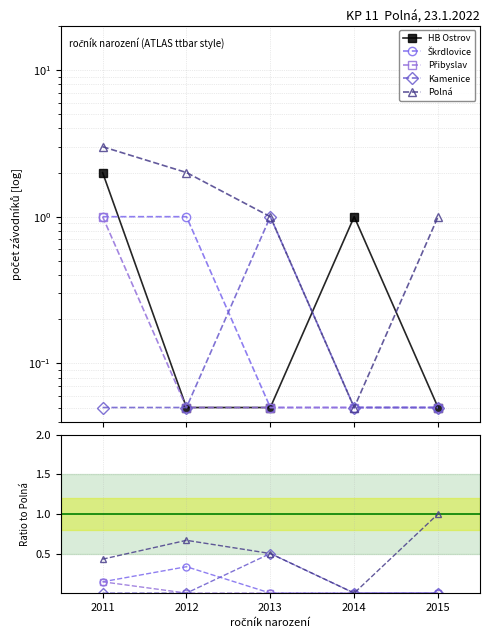

How many values in the Polná series exceed 0?

4